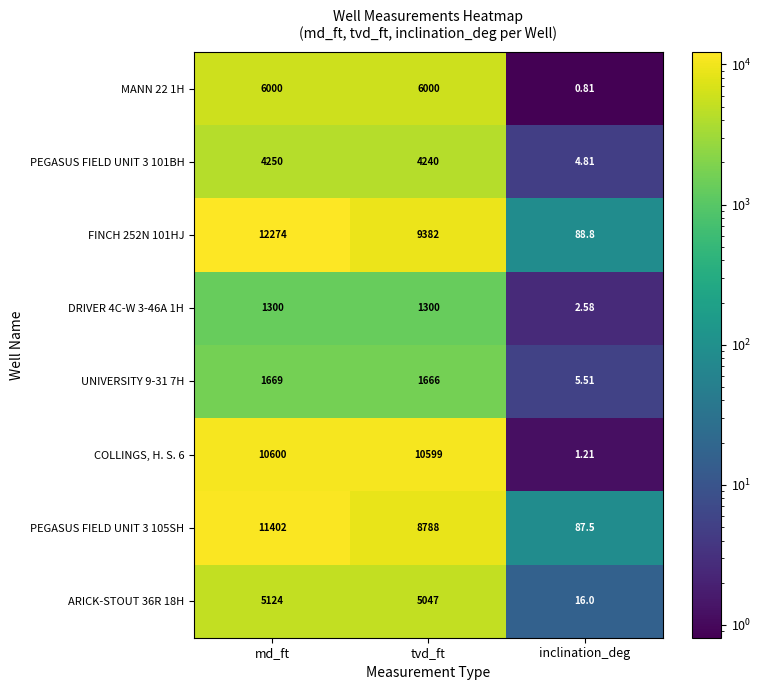

Is the value of DRIVER 4C-W 3-46A 1H at inclination_deg greater than the value of ARICK-STOUT 36R 18H at md_ft?

No